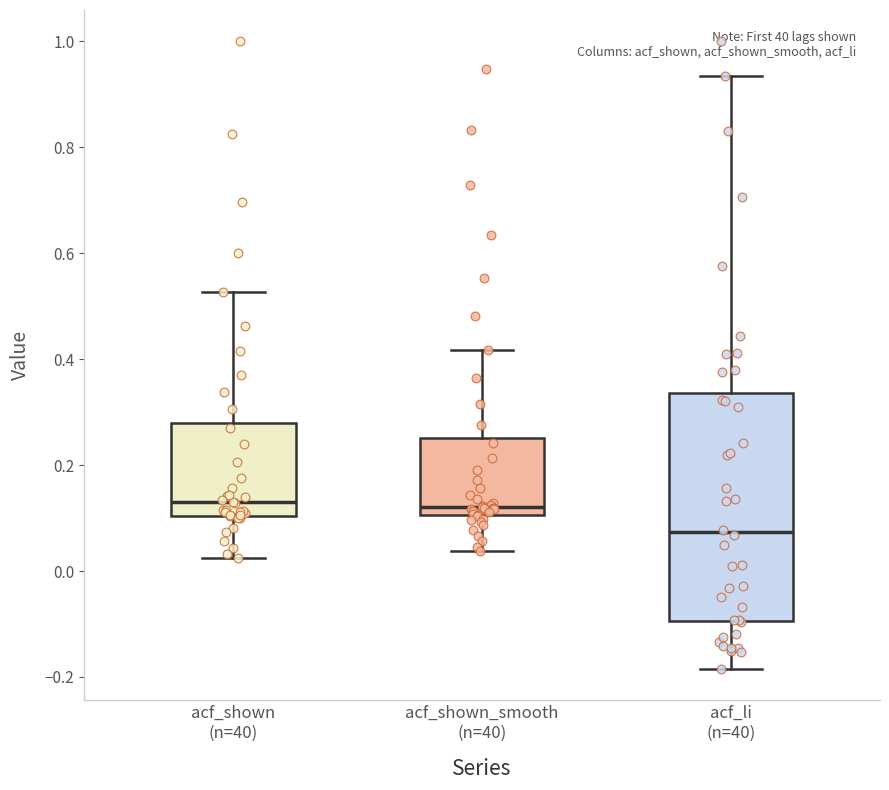

Where does the median line of the box for acf_shown_smooth (n=40) sit on the y-axis? The values are not printed on the chart, so give them approximately, as read against the axis.

0.12